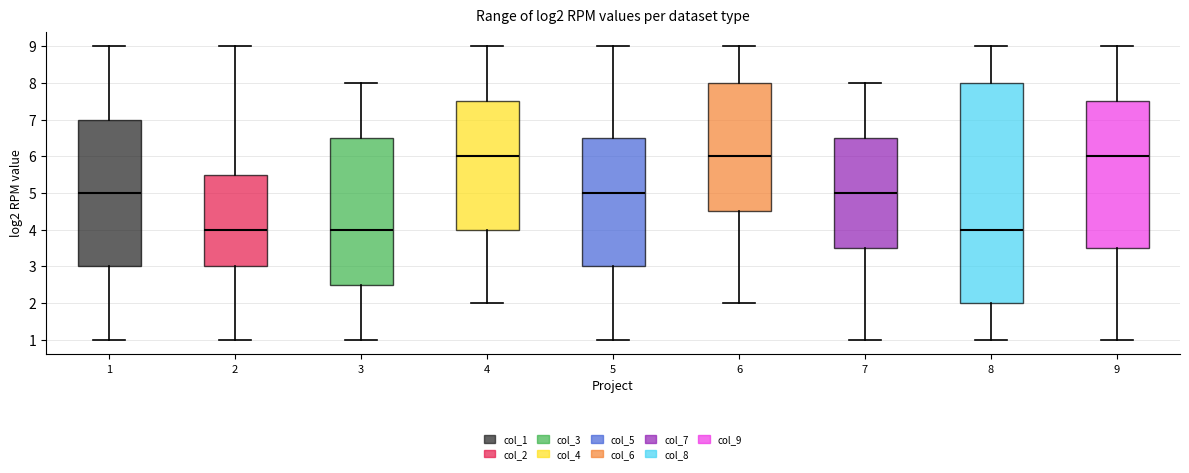

Where does the upper whisker of the box at x = 8 end on the y-axis? The values are not printed on the chart, so give them approximately, as read against the axis.

9.0